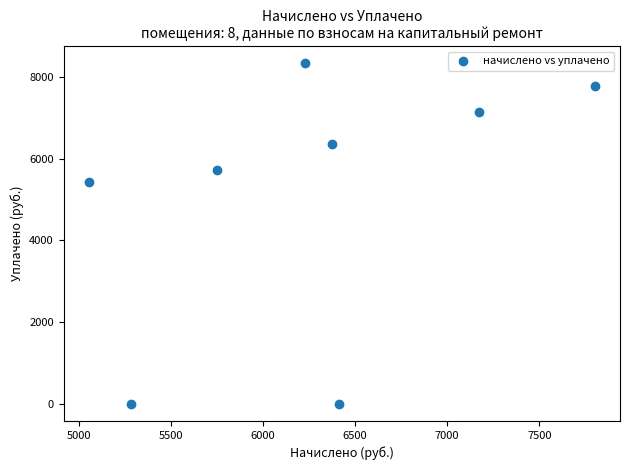

What Y value in the scatter plot is closest to 4165?

5428.8